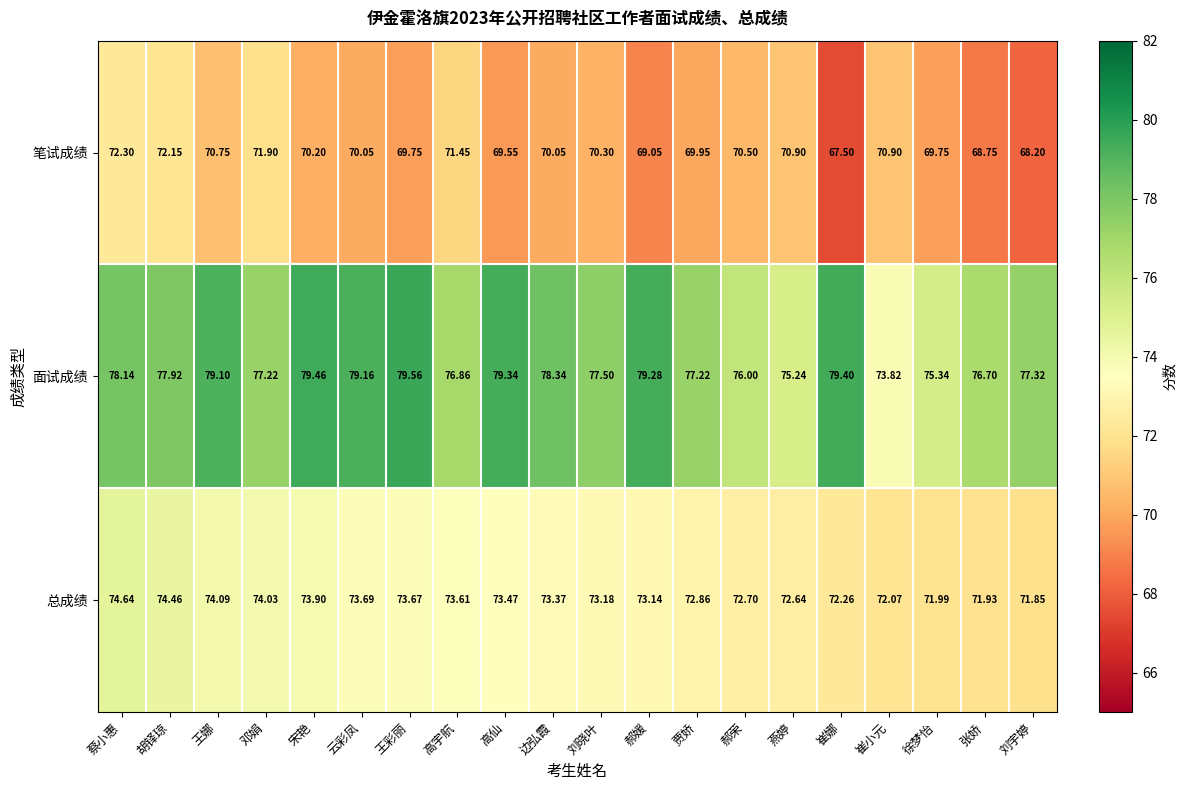

At which label does 笔试成绩 reach its minimum?

崔娜